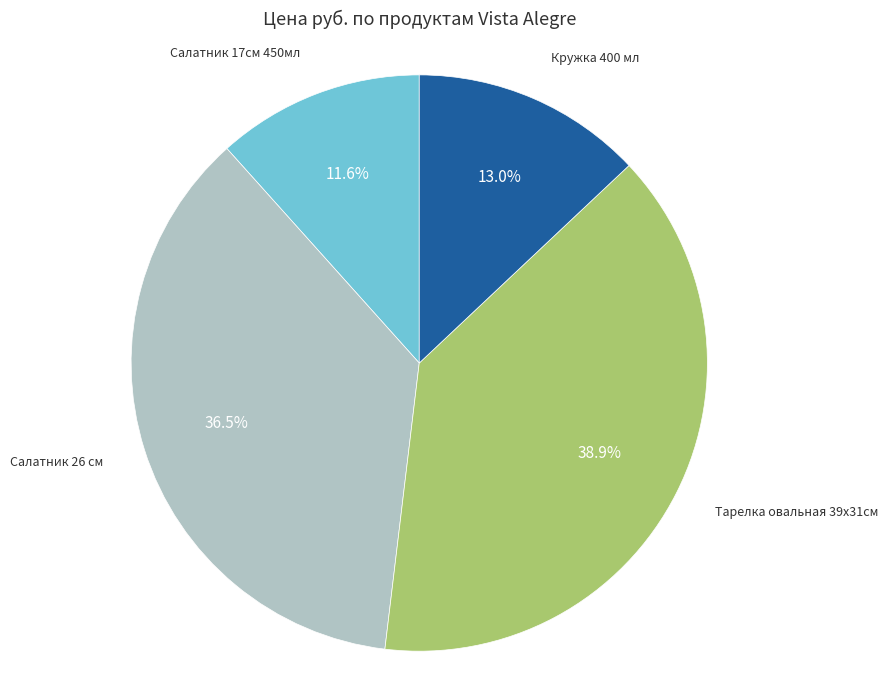

Does any single category account for the majority?

No